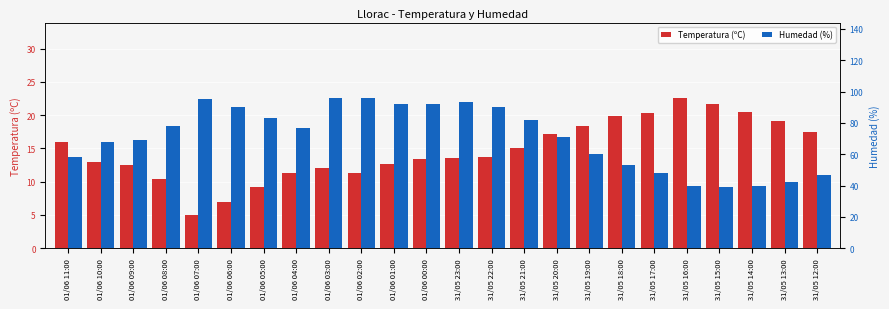

Does the chart contain stacked bars?

No